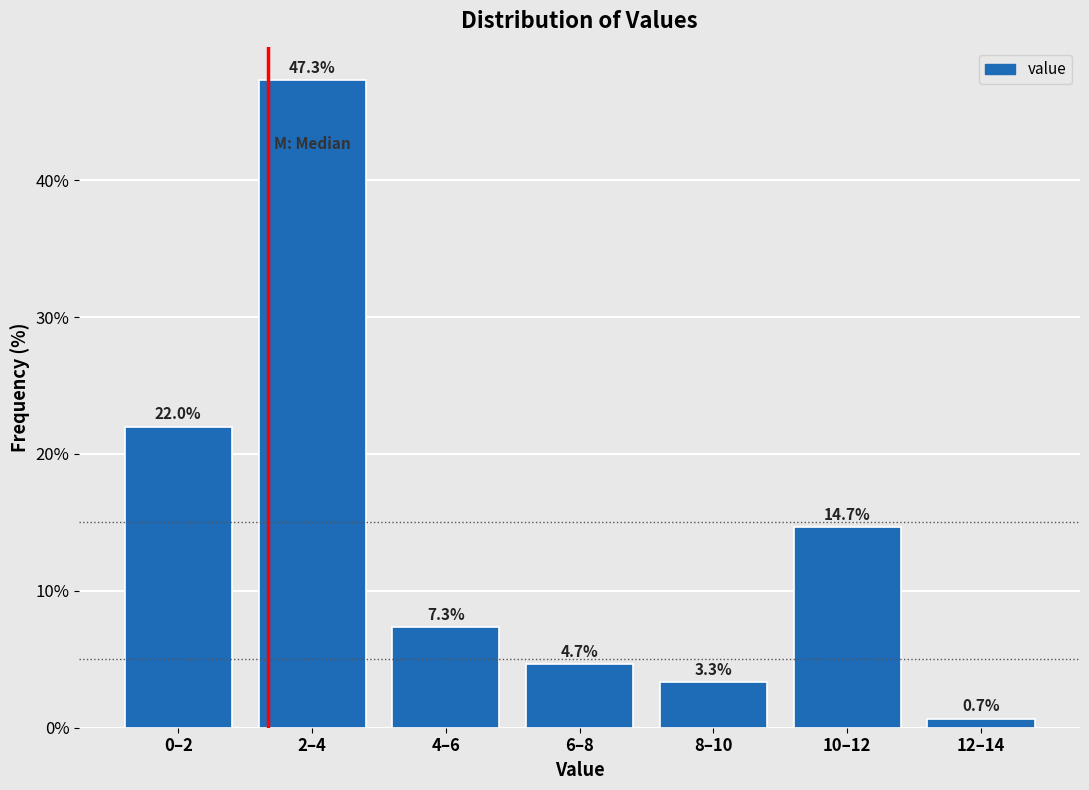

Reading left to right, transcribe all the data shown in this chart.

22.0	47.3	7.3	4.7	3.3	14.7	0.7